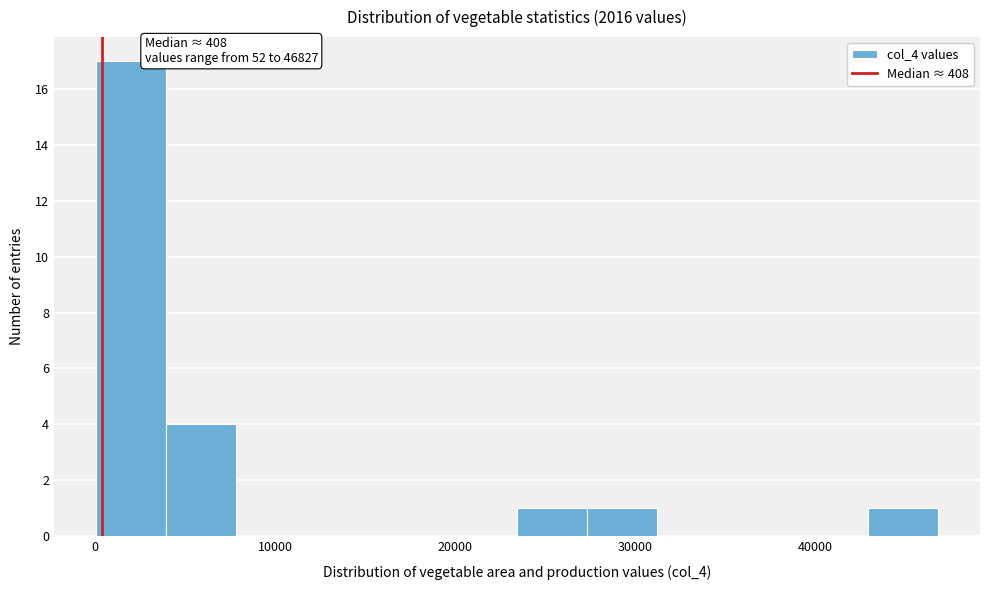

Around what value on the x-axis is the tallest bar? Give the approximate position of its centre, as read against the axis.

2000